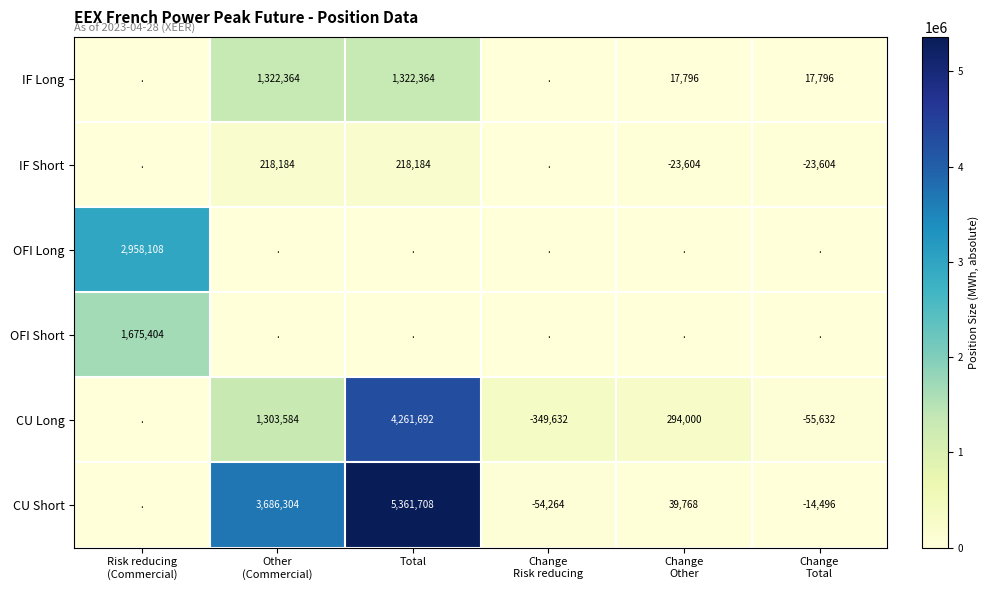

Rank the series at Risk reducing (Commercial) from lowest to highest value.

IF Long, IF Short, CU Long, CU Short, OFI Short, OFI Long